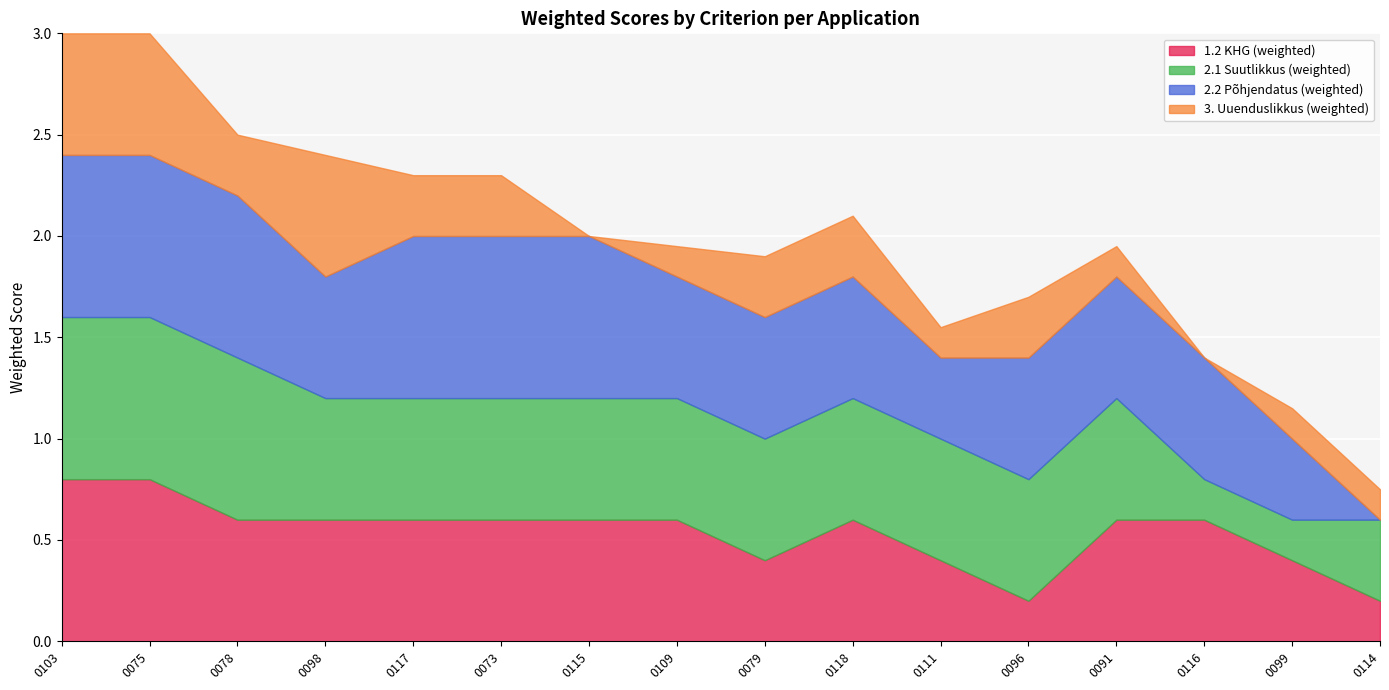

True or false: 1.2 KHG (weighted) has more than 1 points higher than both neighbors.

False